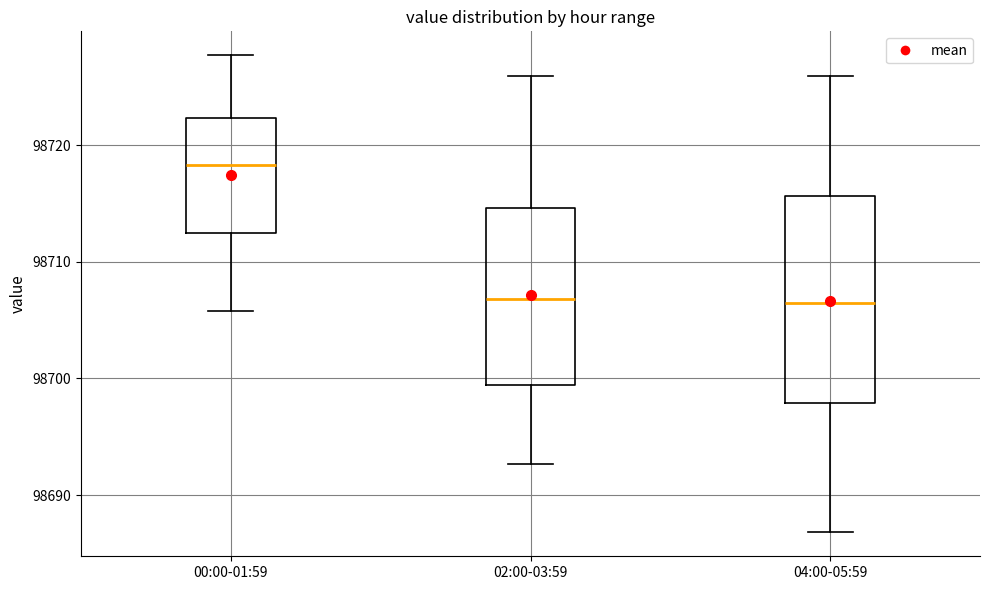

Which box is the tallest, from its lower edge to its upper edge?

04:00-05:59